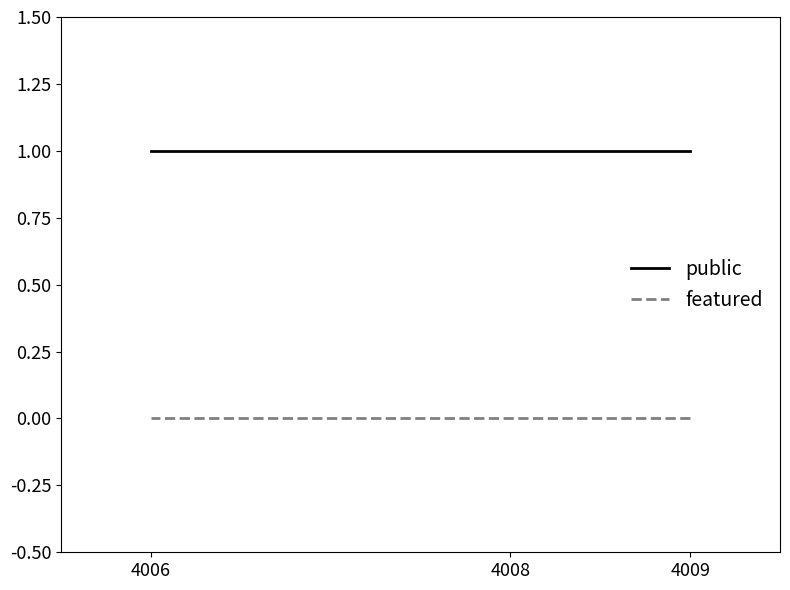

True or false: featured has a value of 0 at 4006.

True